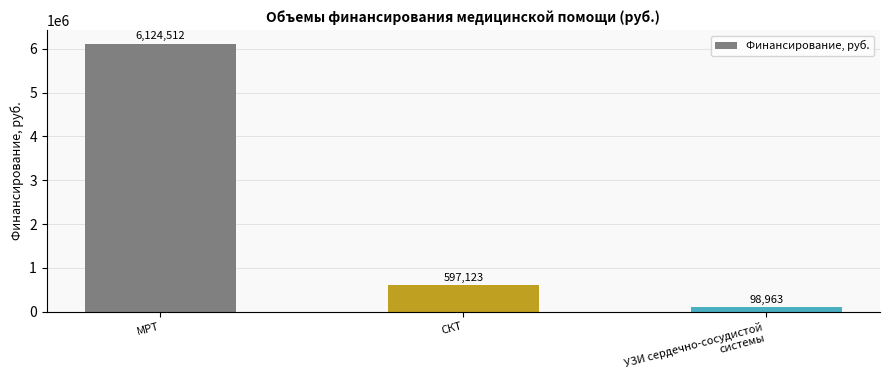

What position from the left is УЗИ сердечно-сосудистой
системы?

3